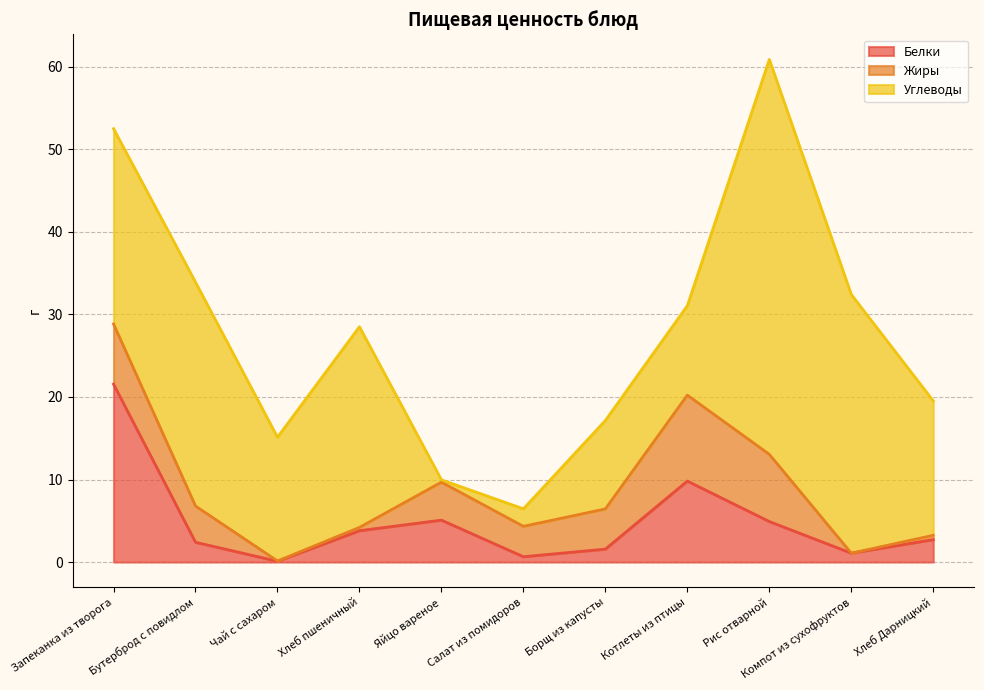

Where is the first local maximum for Жиры?

Яйцо вареное